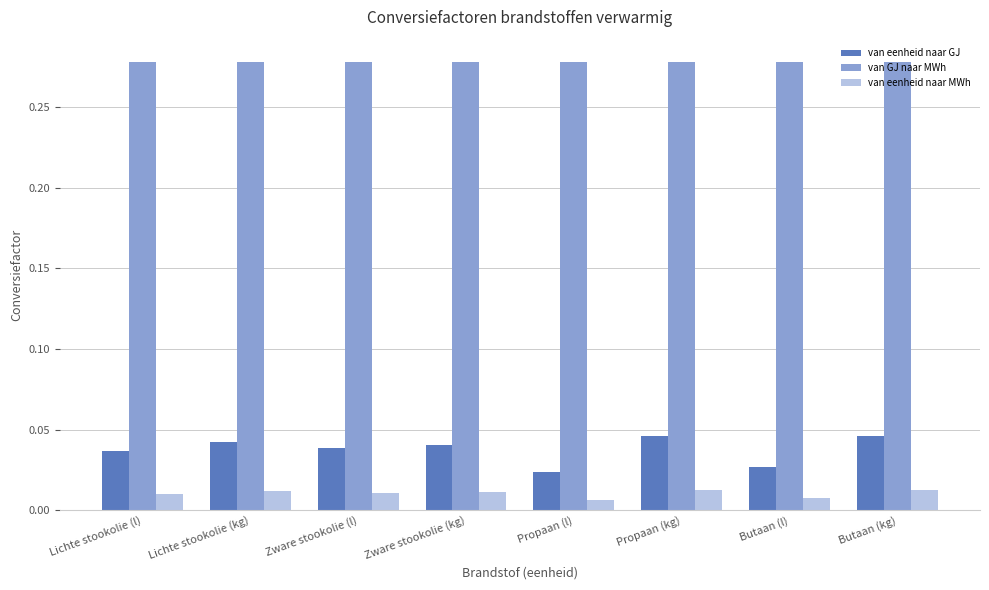

List the series in order of their peak value, lowest first.

van eenheid naar MWh, van eenheid naar GJ, van GJ naar MWh